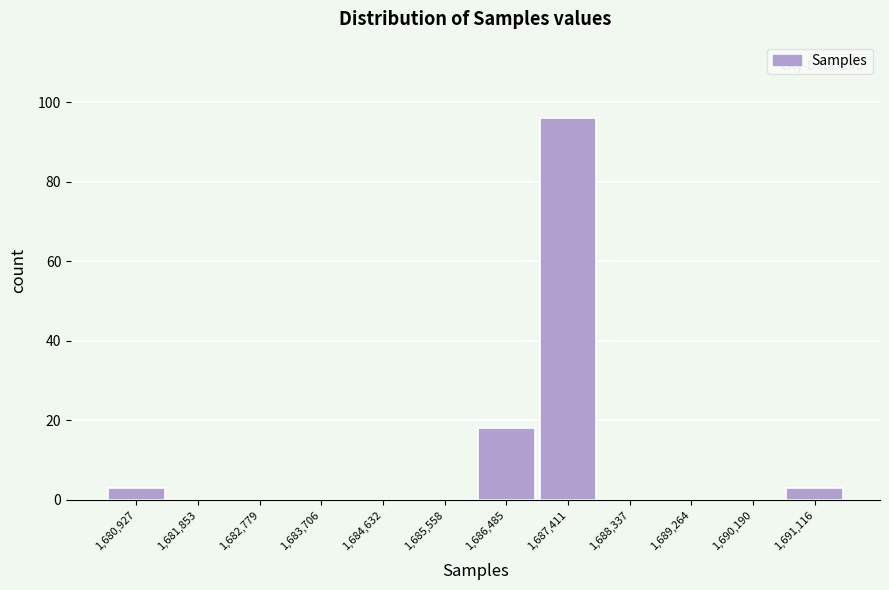

Reading right to left, list all the values displayed in this chart.

1,691,116=3	1,690,190=0	1,689,264=0	1,688,337=0	1,687,411=96	1,686,485=18	1,685,558=0	1,684,632=0	1,683,706=0	1,682,779=0	1,681,853=0	1,680,927=3